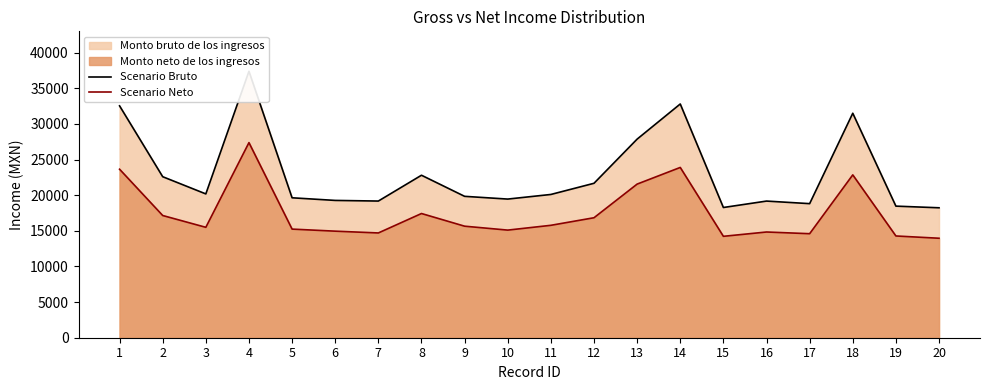

Reading left to right, transcribe all the data shown in this chart.

Scenario Bruto: 1=32543.3	2=22599.0	3=20183.1	4=37393.2	5=19639.2	6=19270.8	7=19182.2	8=22805.3	9=19844.3	10=19459.6	11=20107.5	12=21675.3	13=27874.0	14=32805.7	15=18276.9	16=19178.3	17=18818.0	18=31506.1	19=18468.9	20=18237.4
Scenario Neto: 1=23649.4	2=17153.1	3=15495.9	4=27383.0	5=15245.1	6=14955.5	7=14705.2	8=17432.0	9=15654.6	10=15104.0	11=15777.2	12=16839.8	13=21562.0	14=23898.8	15=14232.8	16=14838.4	17=14599.4	18=22856.1	19=14280.5	20=13962.2